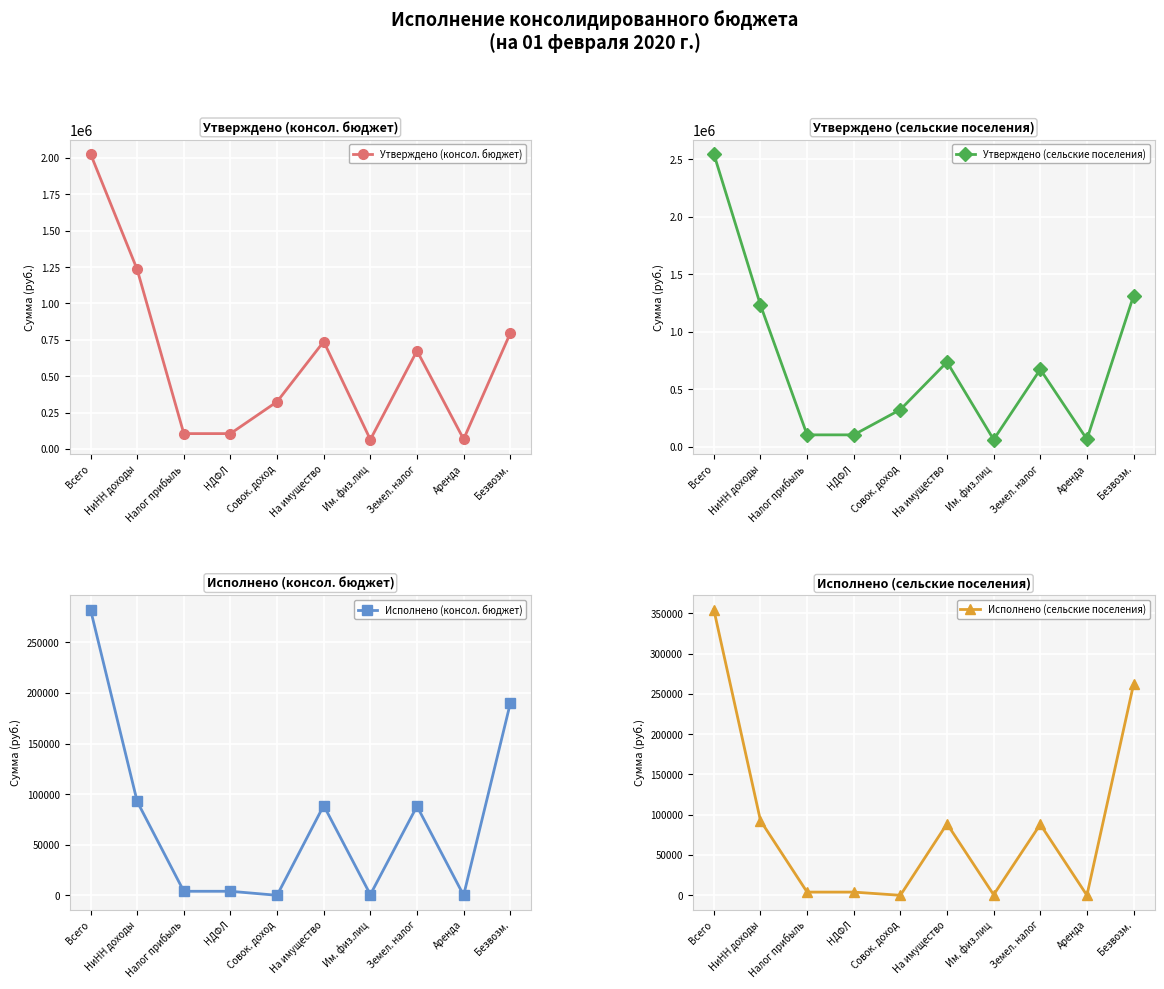

True or false: Исполнено (консол. бюджет) has a value of 0.0 at Аренда.

True